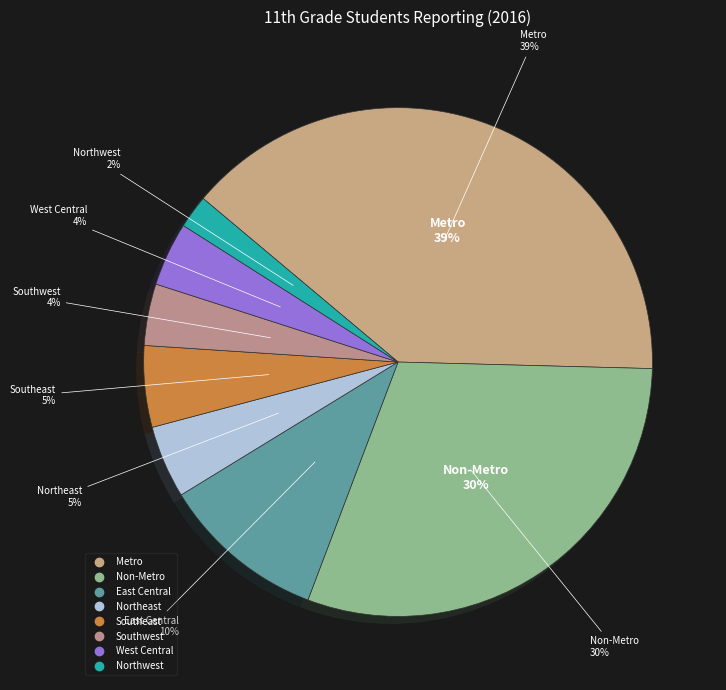

What percentage is the Southeast slice, to the nearest percent?

5%